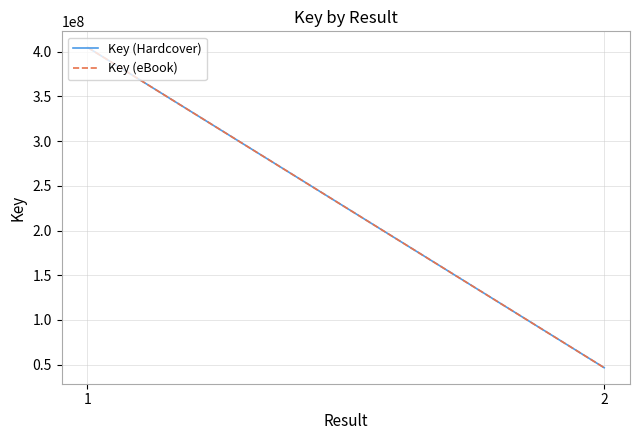

What are all the series names shown in the legend?

Key (Hardcover), Key (eBook)